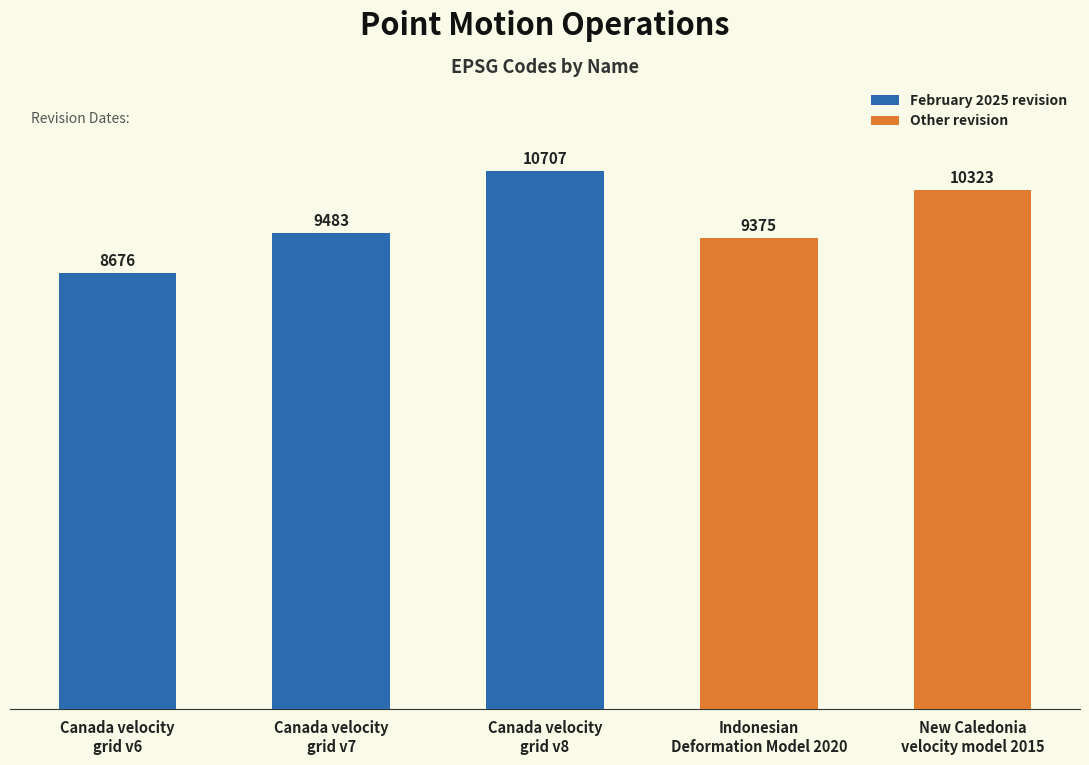

What value does the data have at Canada velocity
grid v7?

9483